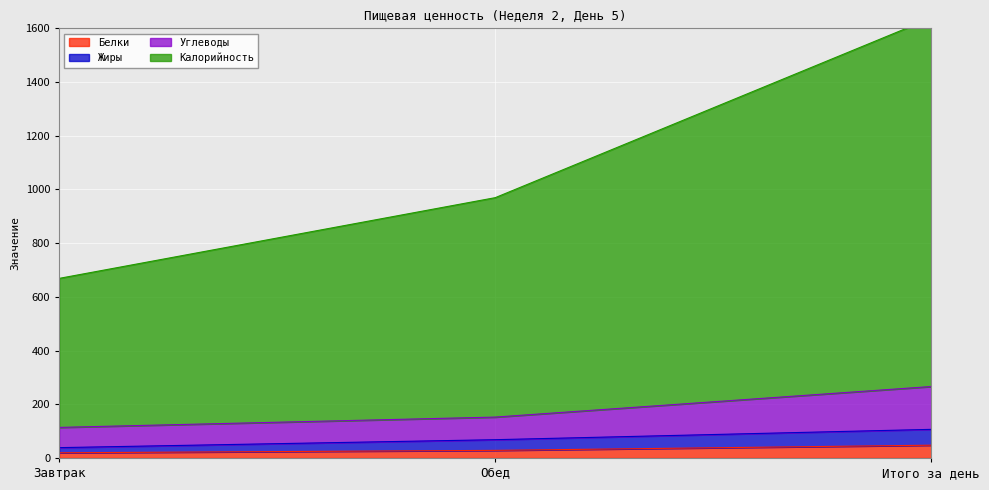

Is it true that Калорийность equals 915.0 at Итого за день?

False